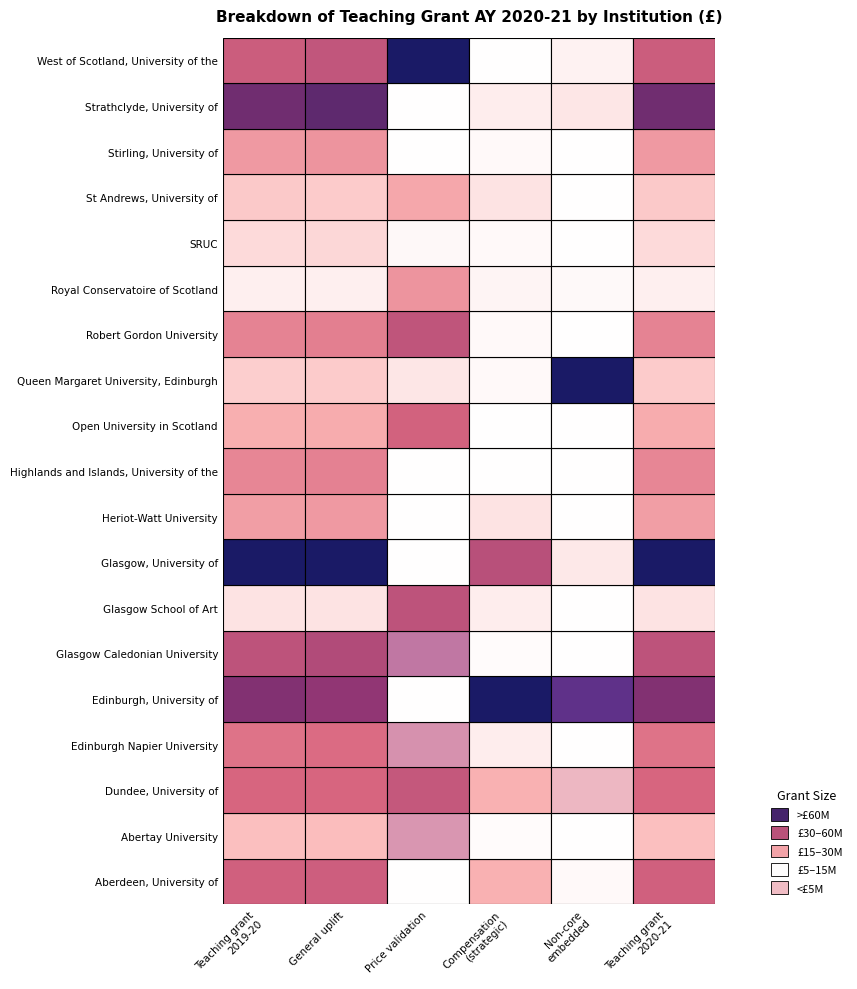

What is the difference between the highest and lowest values at Aberdeen, University of?

77087497.3